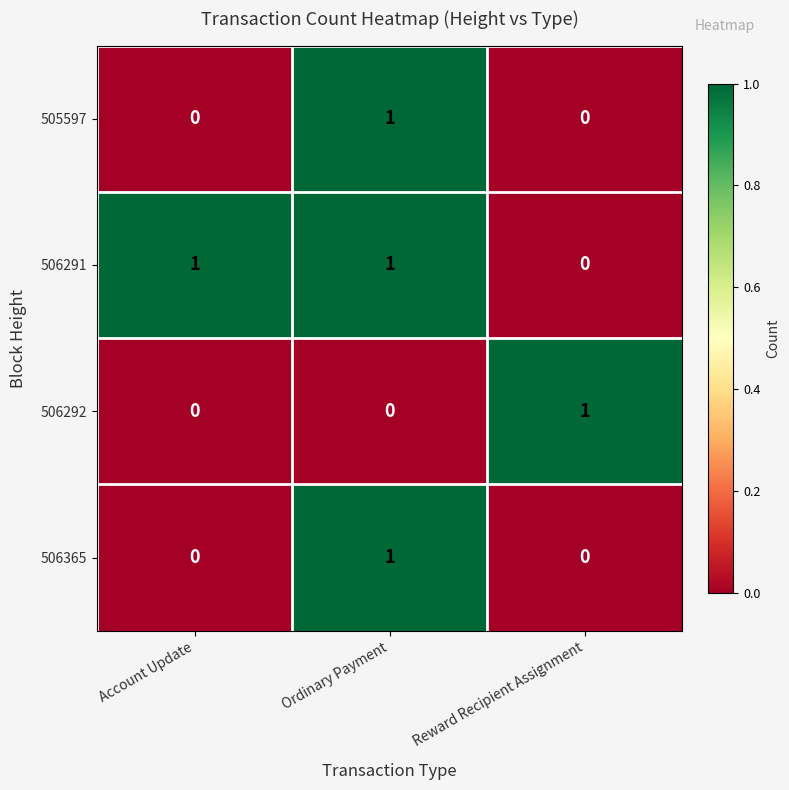

Count the number of data series in this chart.

4